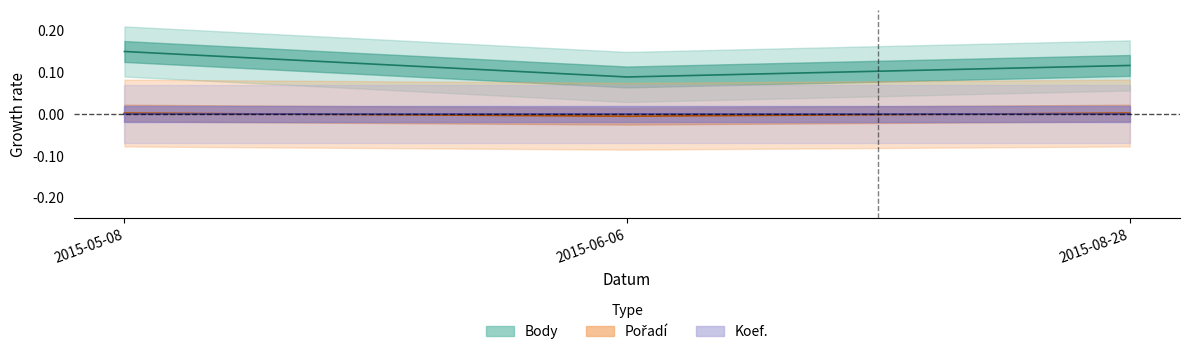

How many lines are shown in the chart?

2